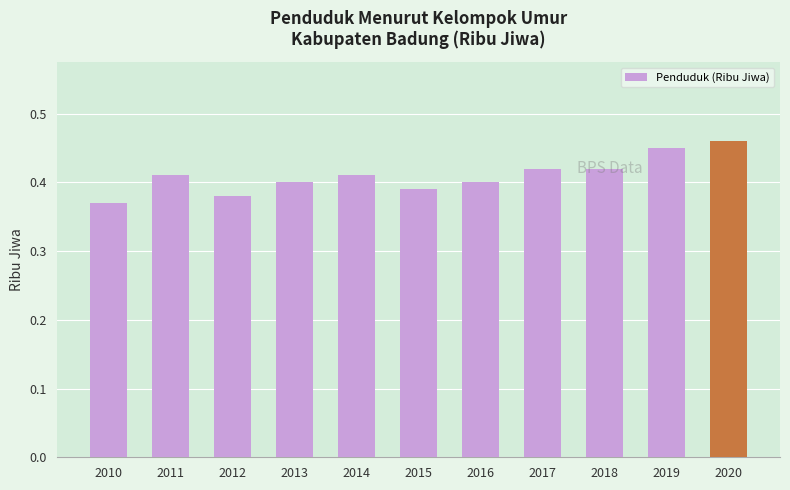

What is the difference between the maximum and minimum values?

0.1